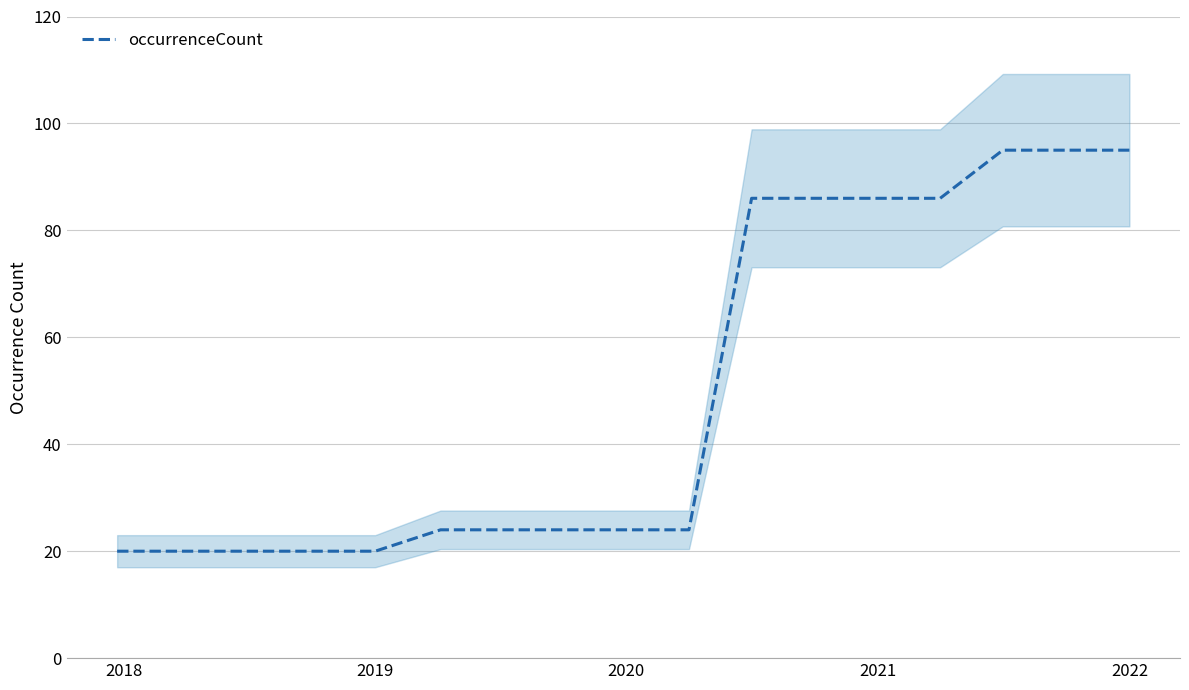

Does the chart have visible grid lines?

Yes